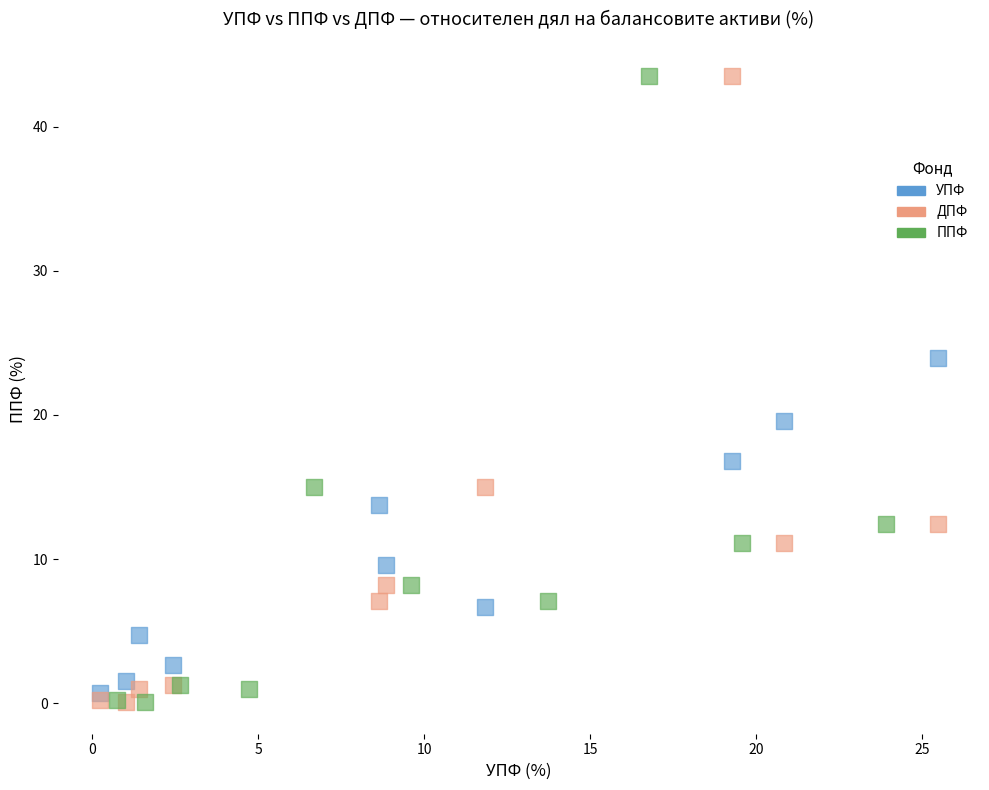

What are all the series names shown in the legend?

УПФ, ДПФ, ППФ